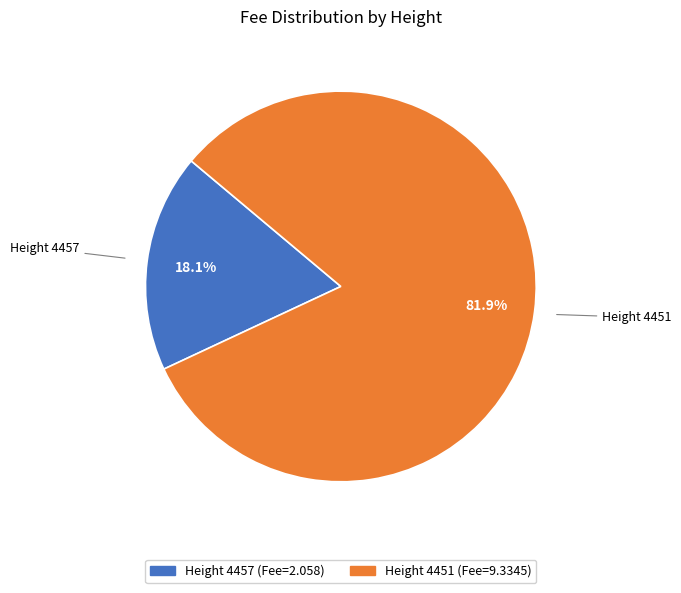

Does any single category account for the majority?

Yes